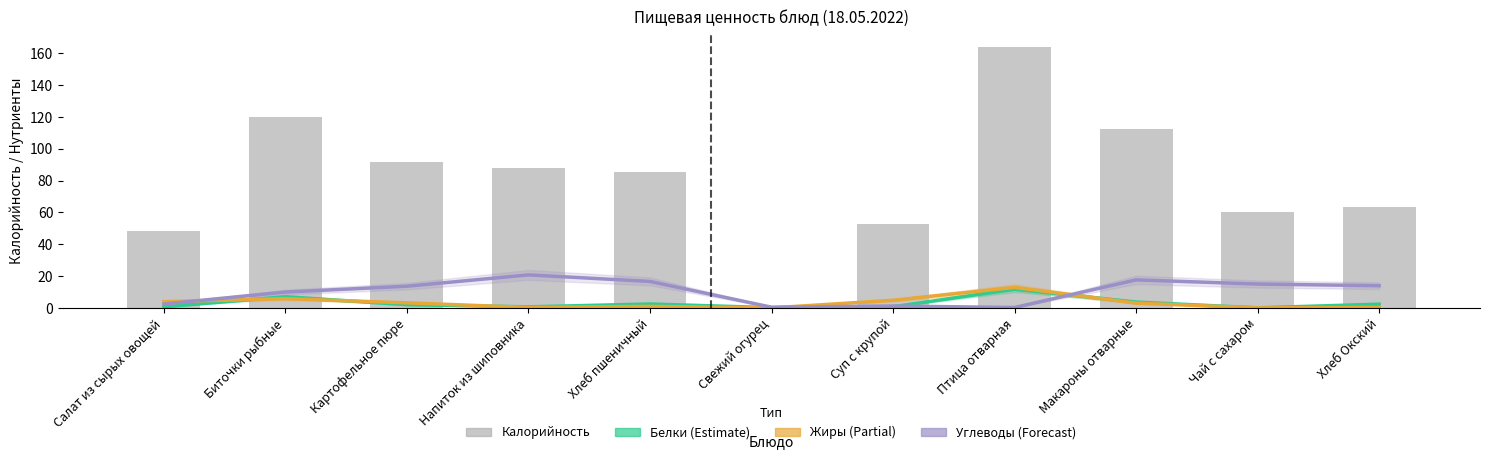

How many groups of bars are there?

11